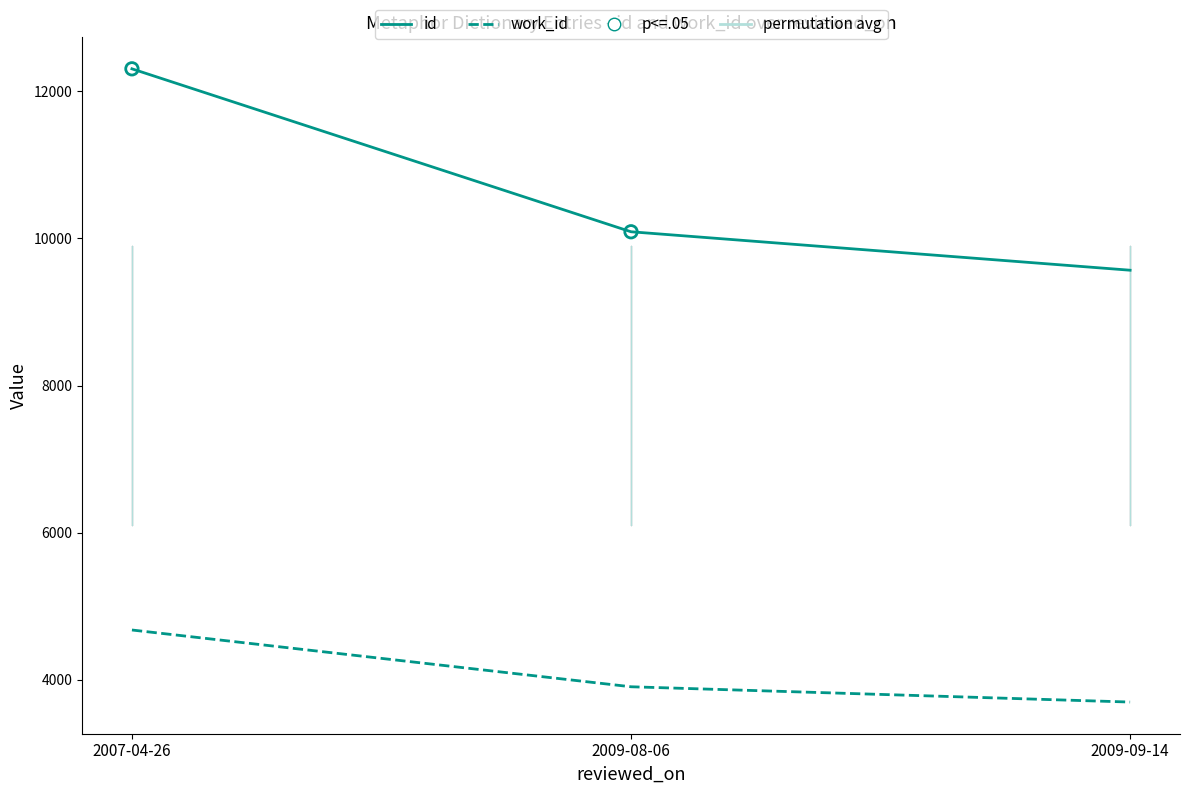

What is the difference between the maximum and second lowest values in the work_id series?

772